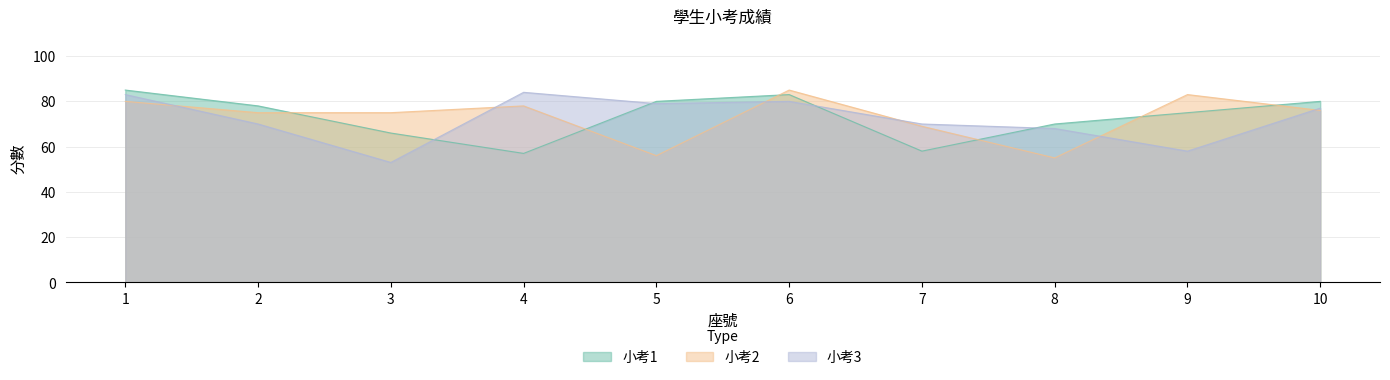

Which series has the largest total across all categories?

小考1